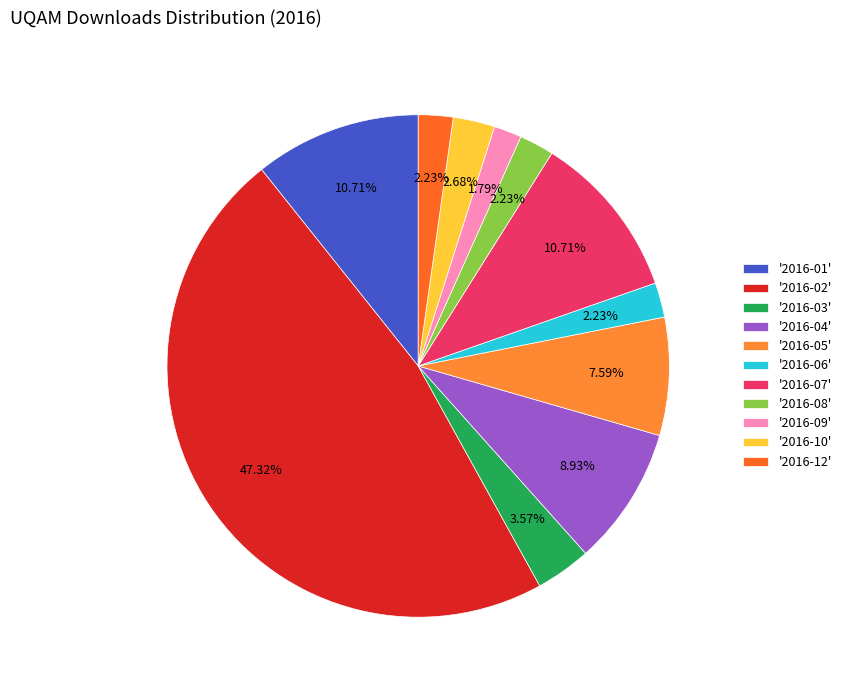

How many slices are in this pie chart?

11